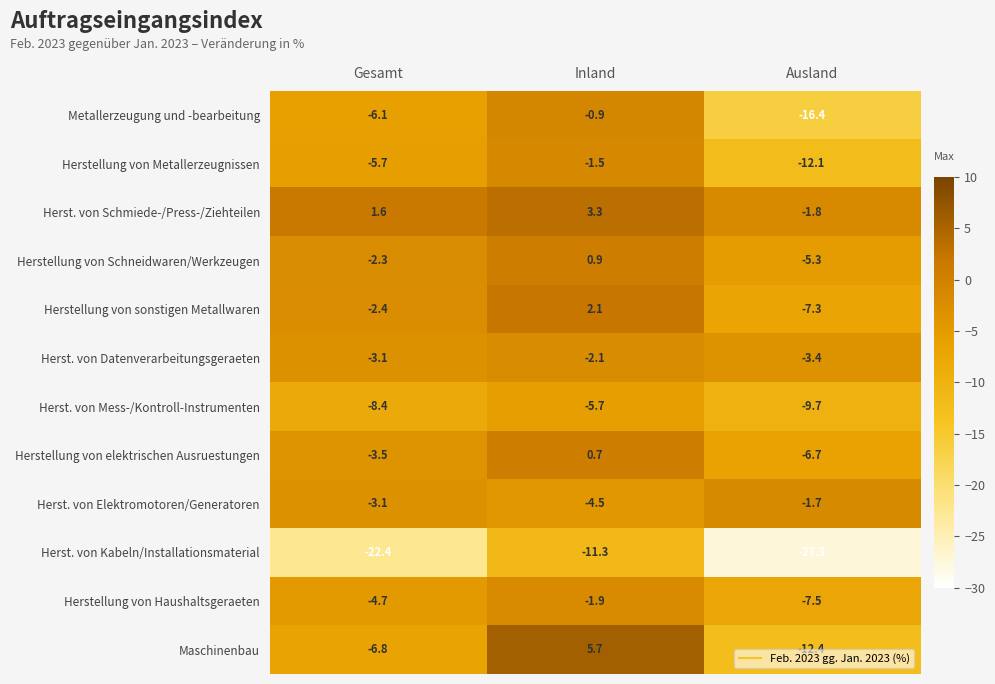

What is the difference between the maximum and minimum values in the Herst. von Datenverarbeitungsgeraeten series?

1.3